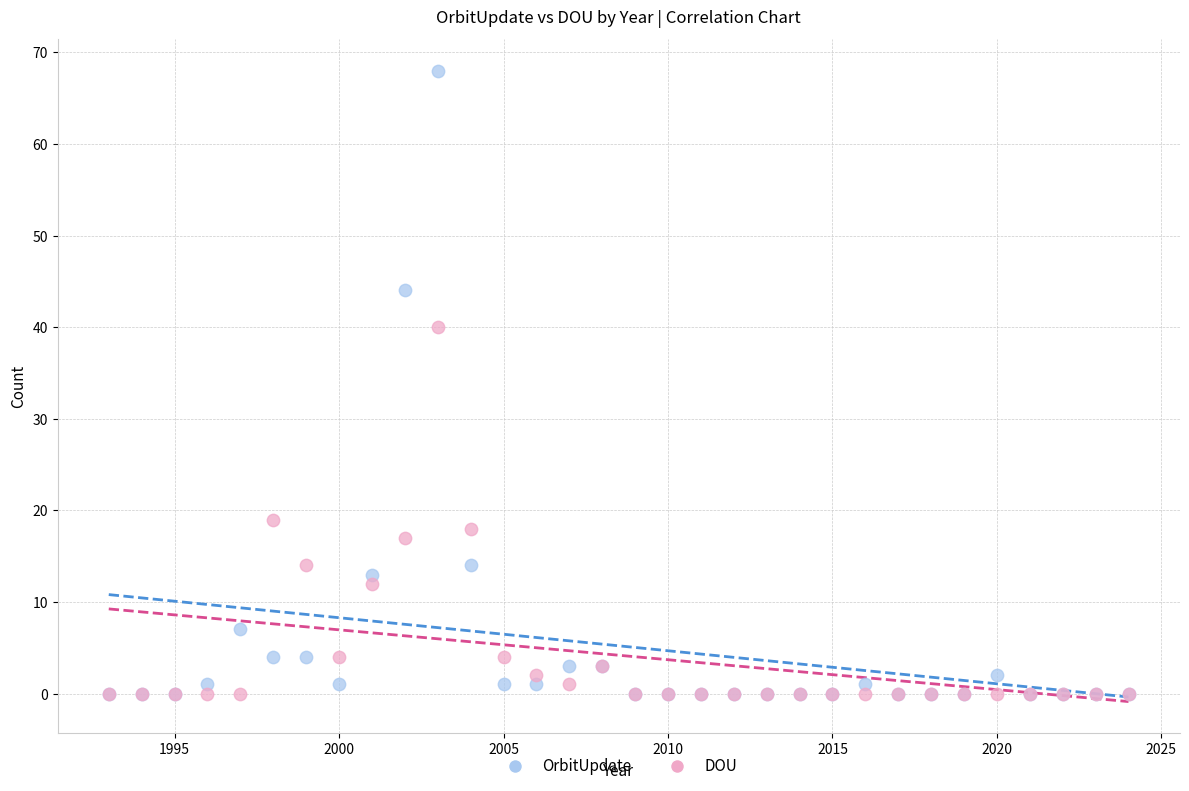

Which series has the largest Y range (max minus min)?

OrbitUpdate